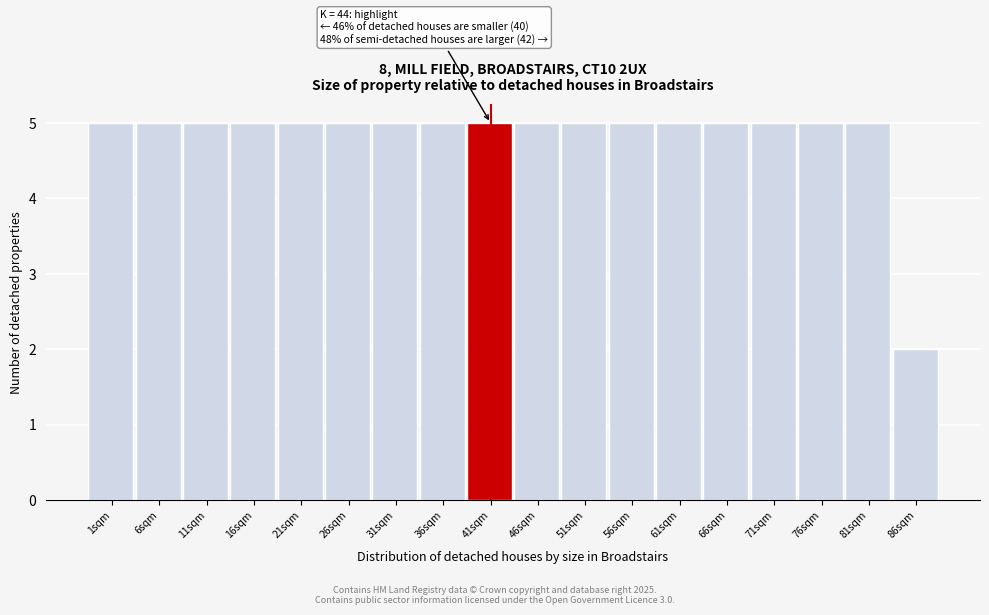

Reading left to right, extract all data points from this chart.

5	5	5	5	5	5	5	5	5	5	5	5	5	5	5	5	5	2